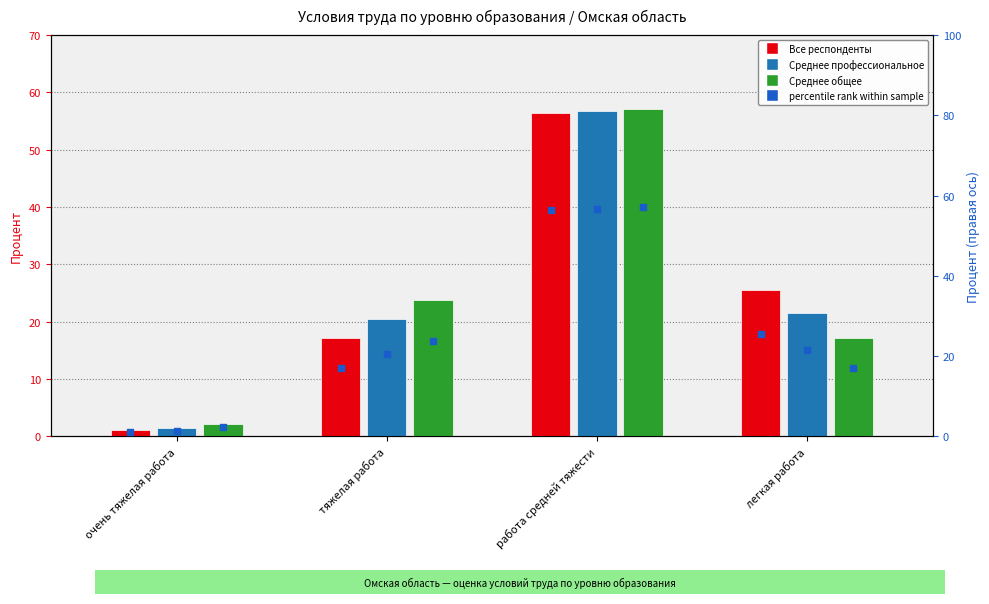

Which series reaches the maximum Y coordinate?

Среднее общее